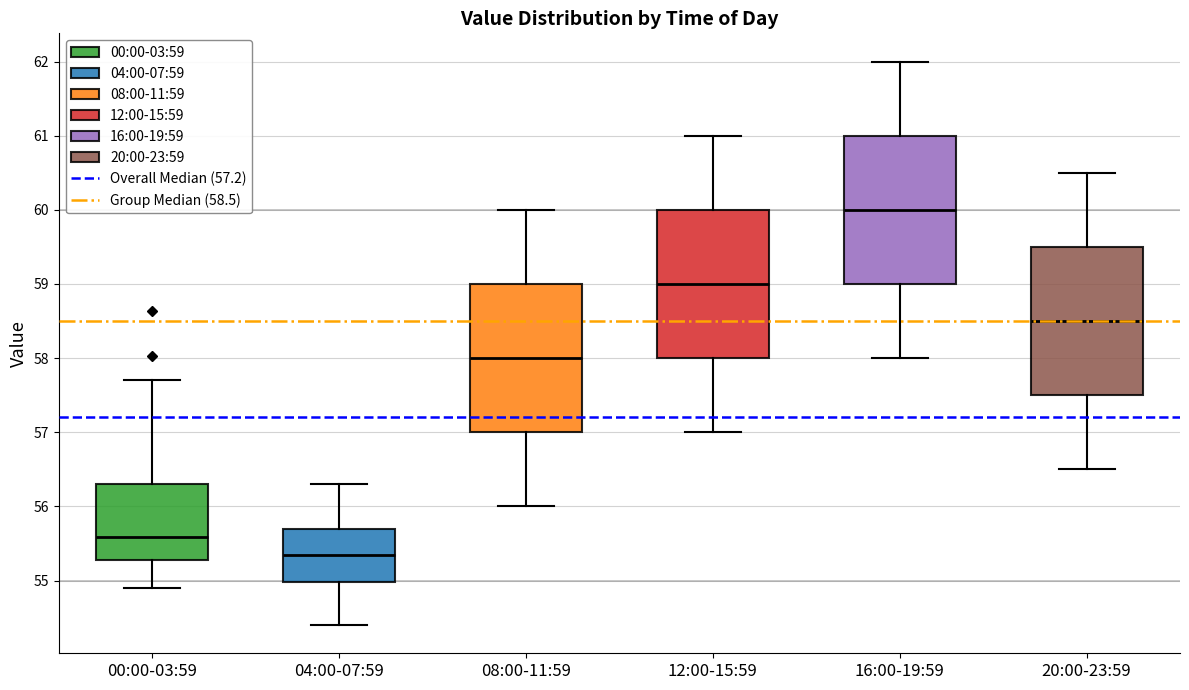

Reading left to right, transcribe this box plot: for each box, give where its median line is, the range the box spans, and where its two whiskers end, as read against the y-axis. The values are not printed on the chart, so give them approximately, as read against the axis.

00:00-03:59: median 55.6, box 55.3 to 56.3, whiskers 54.9 to 57.7
04:00-07:59: median 55.4, box 55.0 to 55.7, whiskers 54.4 to 56.3
08:00-11:59: median 58.0, box 57.0 to 59.0, whiskers 56.0 to 60.0
12:00-15:59: median 59.0, box 58.0 to 60.0, whiskers 57.0 to 61.0
16:00-19:59: median 60.0, box 59.0 to 61.0, whiskers 58.0 to 62.0
20:00-23:59: median 58.5, box 57.5 to 59.5, whiskers 56.5 to 60.5